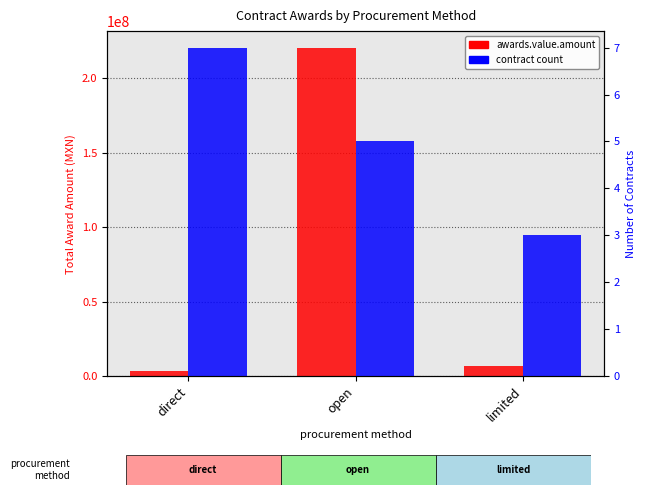

What is the label of the 3rd bar from the left?

limited